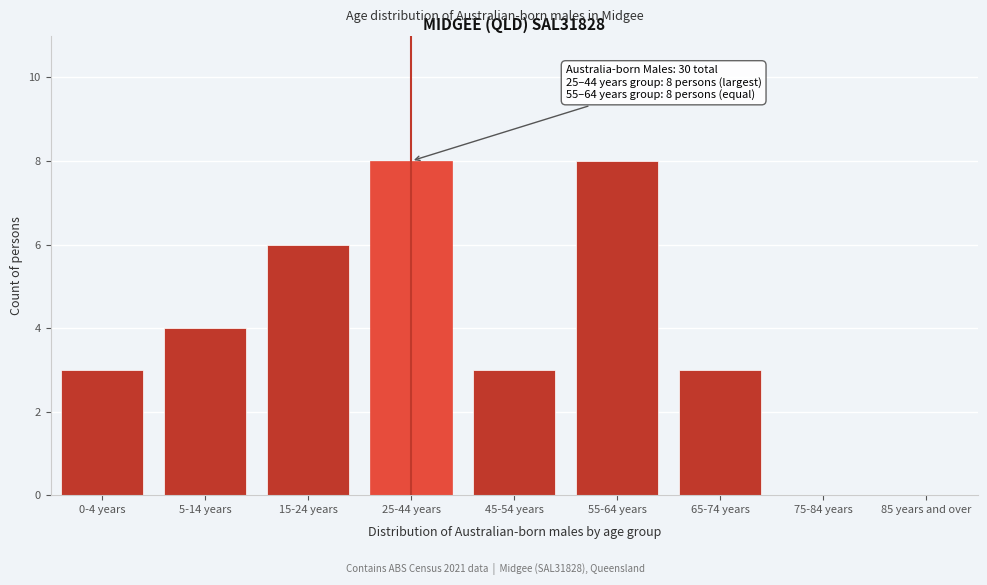

Reading right to left, extract all data points from this chart.

85 years and over=0	75-84 years=0	65-74 years=3	55-64 years=8	45-54 years=3	25-44 years=8	15-24 years=6	5-14 years=4	0-4 years=3